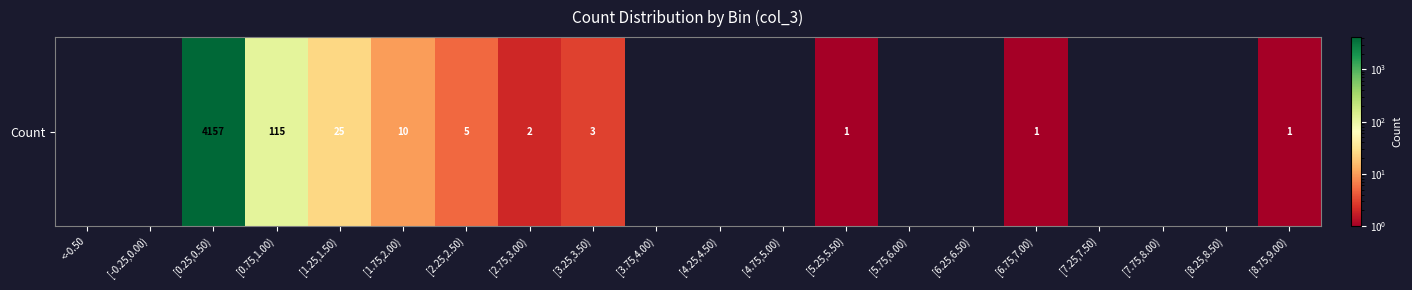

Reading left to right, transcribe all the data shown in this chart.

<-0.50=0	[-0.25,0.00)=0	[0.25,0.50)=4157	[0.75,1.00)=115	[1.25,1.50)=25	[1.75,2.00)=10	[2.25,2.50)=5	[2.75,3.00)=2	[3.25,3.50)=3	[3.75,4.00)=0	[4.25,4.50)=0	[4.75,5.00)=0	[5.25,5.50)=1	[5.75,6.00)=0	[6.25,6.50)=0	[6.75,7.00)=1	[7.25,7.50)=0	[7.75,8.00)=0	[8.25,8.50)=0	[8.75,9.00)=1